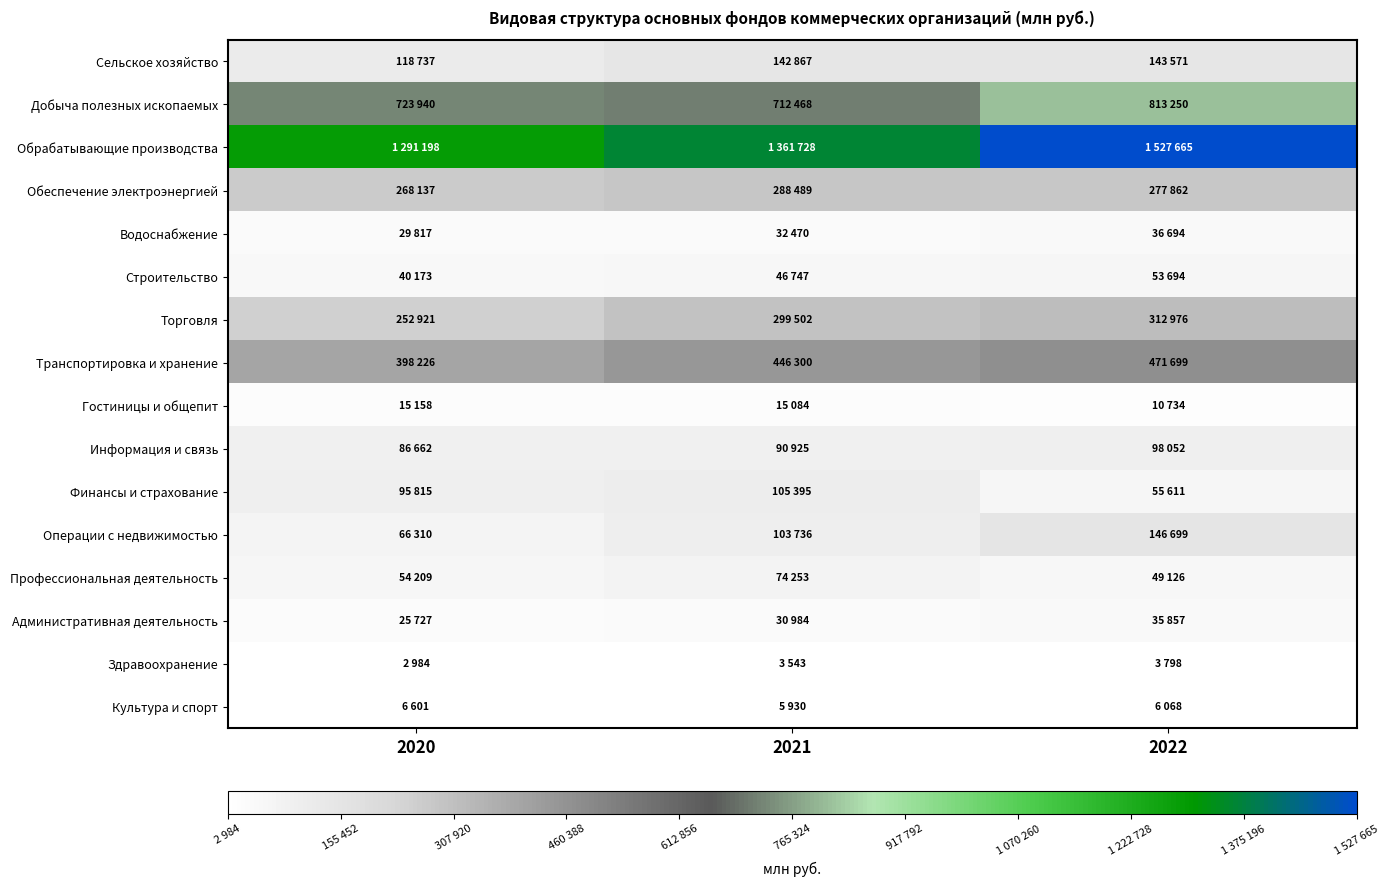

Reading left to right, what are all the values shown in this chart?

Сельское хозяйство: 2020=118737	2021=142867	2022=143571
Добыча полезных ископаемых: 2020=723940	2021=712468	2022=813250
Обрабатывающие производства: 2020=1291198	2021=1361728	2022=1527665
Обеспечение электроэнергией: 2020=268137	2021=288489	2022=277862
Водоснабжение: 2020=29817	2021=32470	2022=36694
Строительство: 2020=40173	2021=46747	2022=53694
Торговля: 2020=252921	2021=299502	2022=312976
Транспортировка и хранение: 2020=398226	2021=446300	2022=471699
Гостиницы и общепит: 2020=15158	2021=15084	2022=10734
Информация и связь: 2020=86662	2021=90925	2022=98052
Финансы и страхование: 2020=95815	2021=105395	2022=55611
Операции с недвижимостью: 2020=66310	2021=103736	2022=146699
Профессиональная деятельность: 2020=54209	2021=74253	2022=49126
Административная деятельность: 2020=25727	2021=30984	2022=35857
Здравоохранение: 2020=2984	2021=3543	2022=3798
Культура и спорт: 2020=6601	2021=5930	2022=6068